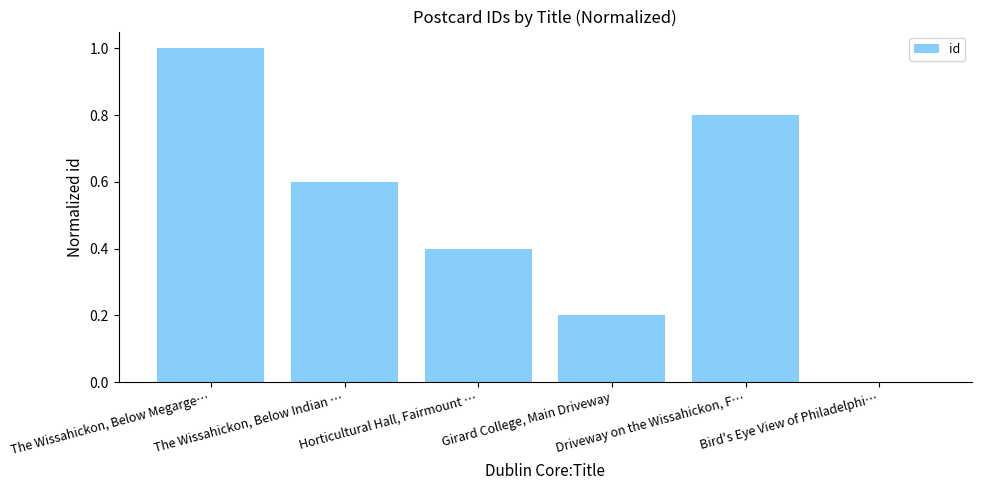

What is the change in value from Horticultural Hall, Fairmount … to Bird's Eye View of Philadelphi…?

-0.4